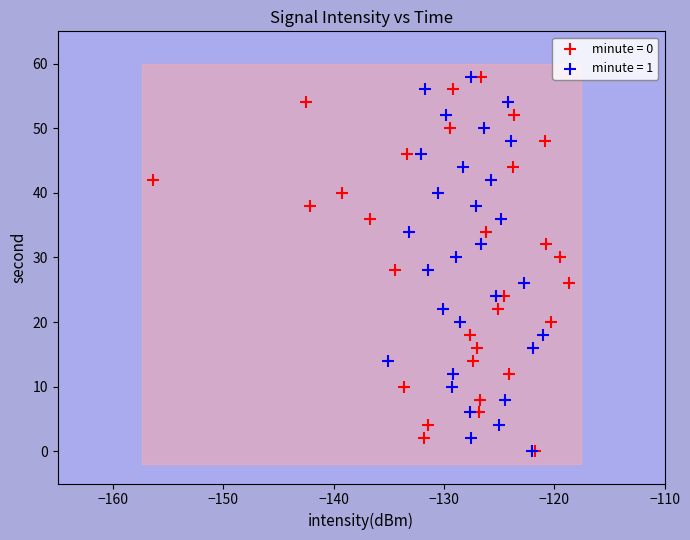

What are all the series names shown in the legend?

minute = 0, minute = 1